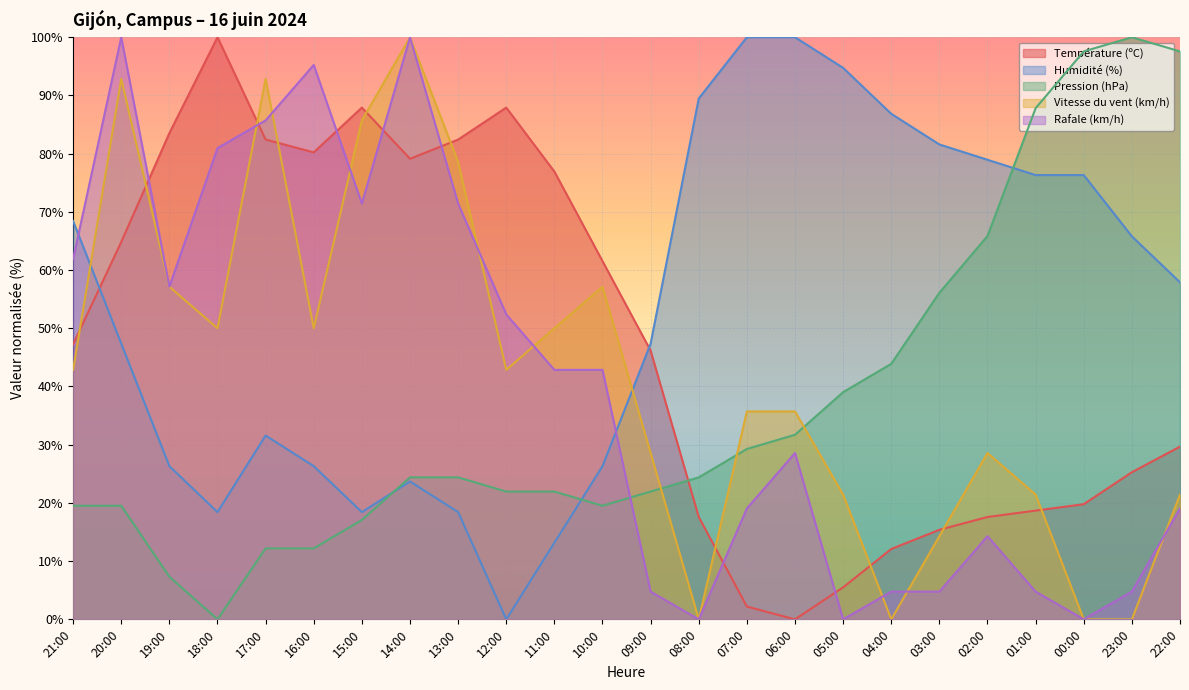

Does the chart display data point markers on the line(s)?

No